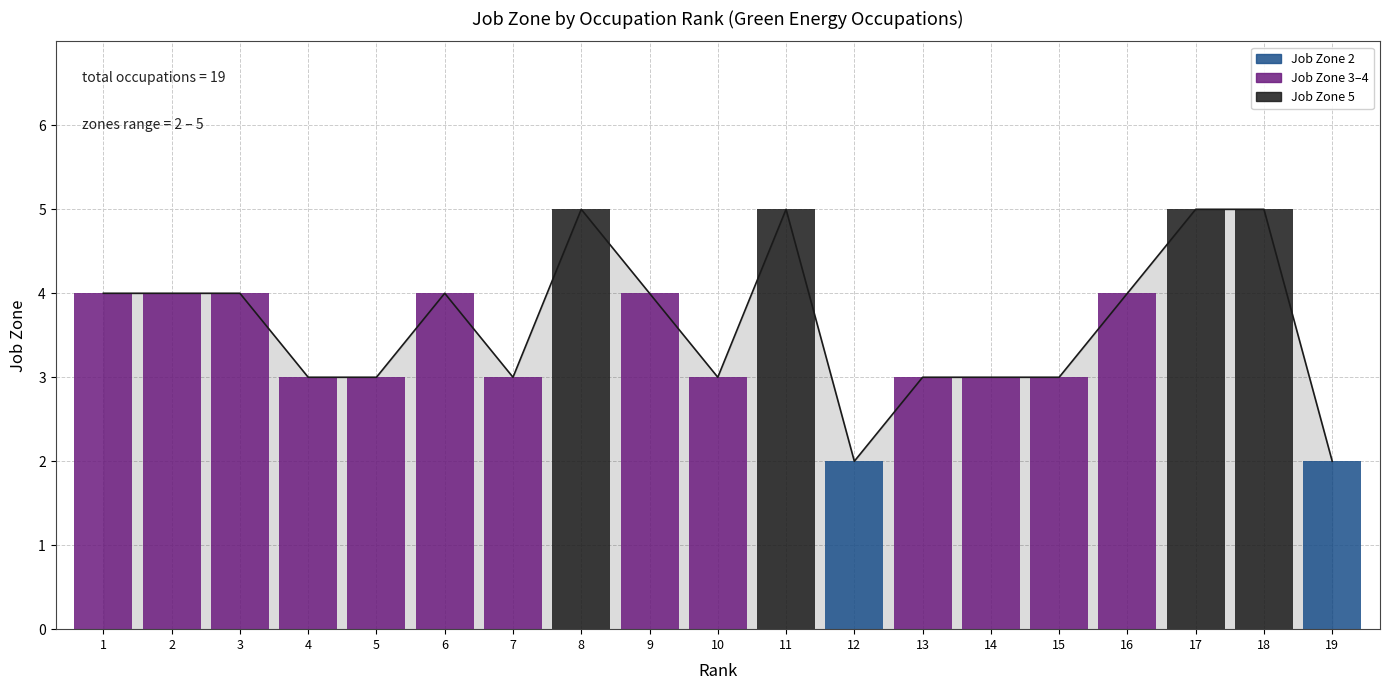

Is it true that the value at 16 is 7?

False